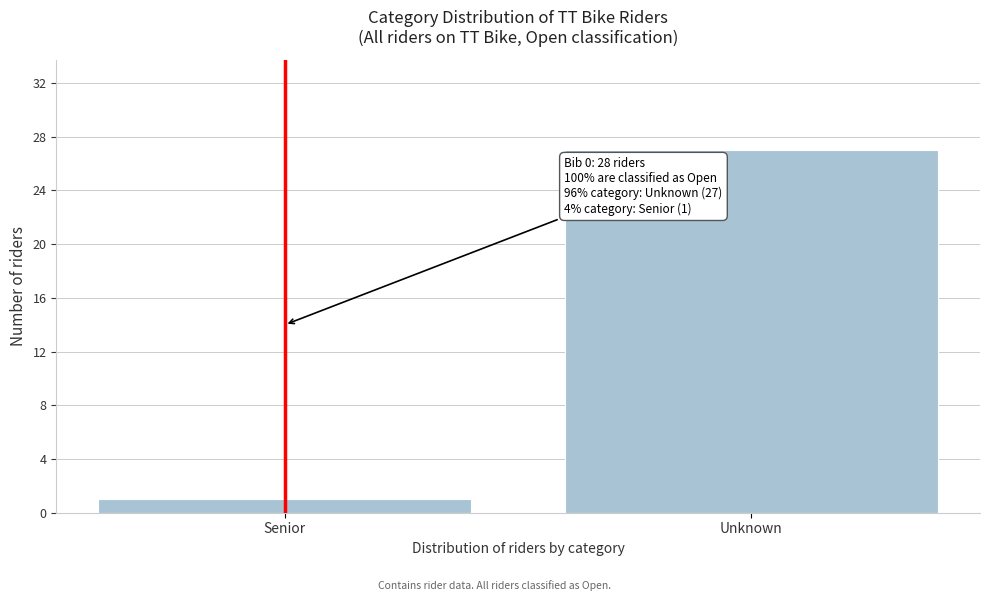

Reading left to right, extract all data points from this chart.

1	27